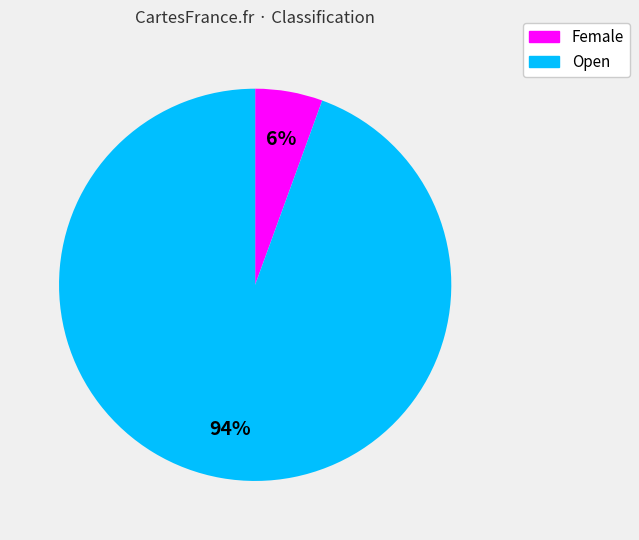

Does any single category account for the majority?

Yes